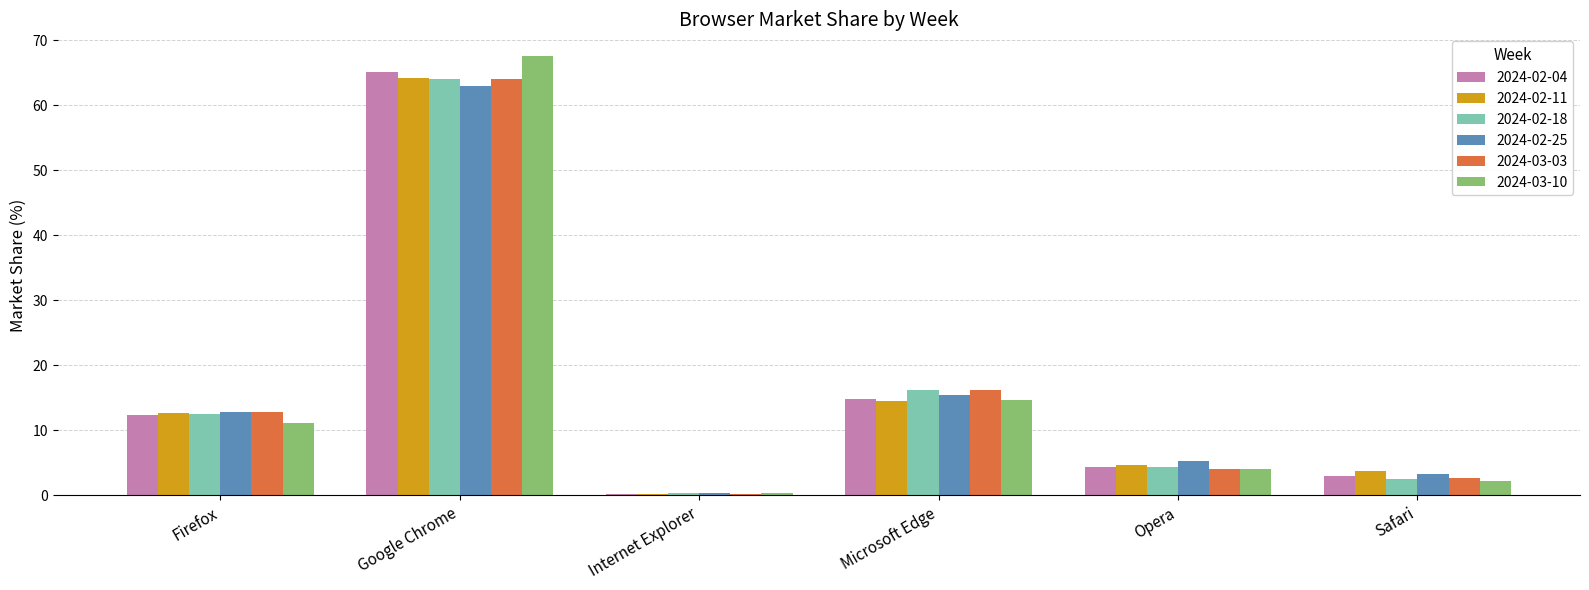

At which category is the sum across all series the highest?

Google Chrome